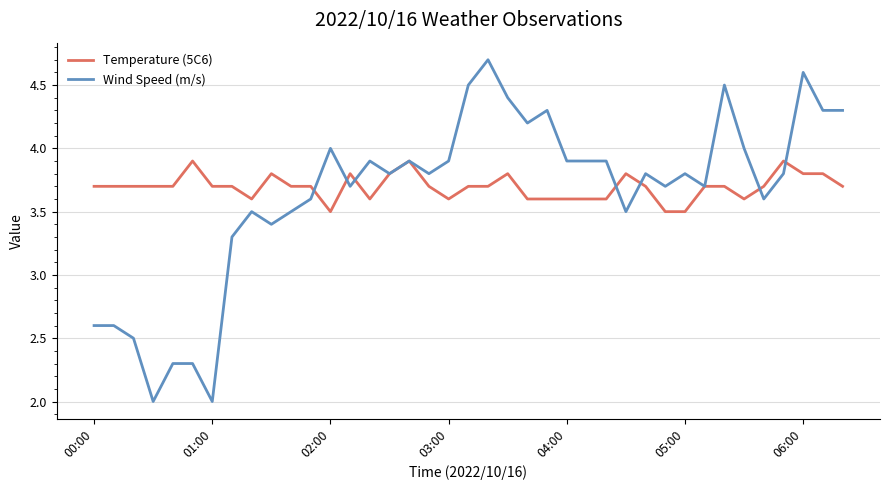

List the series in order of their peak value, highest first.

Wind Speed (m/s), Temperature (5C6)